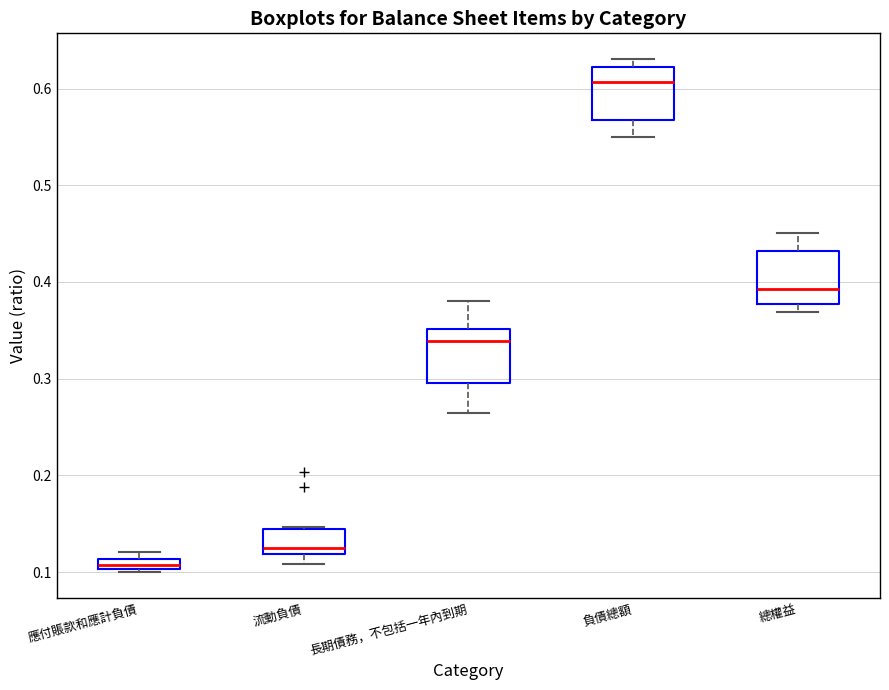

Which box's median line is the lowest?

應付賬款和應計負債